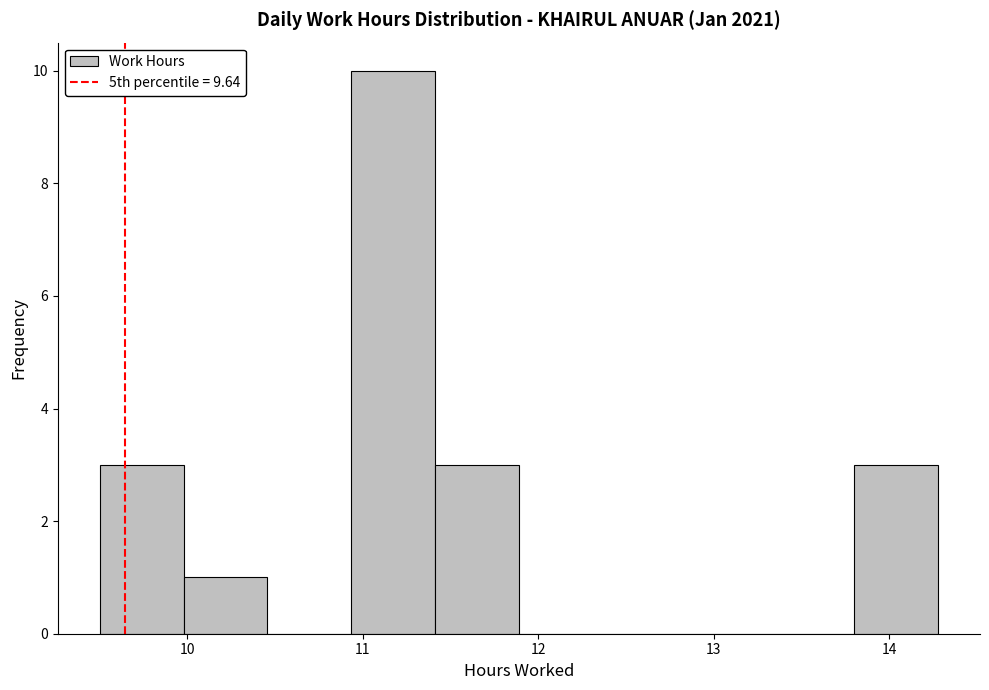

Reading left to right, transcribe this chart: for each bar, give the range it covers on the x-axis and its height. Neither the bar edges nor the heights are printed on the chart, so give them approximately, as read against the axes.

9.5 to 10.0: 3
10.0 to 10.5: 1
10.5 to 10.9: 0
10.9 to 11.4: 10
11.4 to 11.9: 3
11.9 to 12.4: 0
12.4 to 12.8: 0
12.8 to 13.3: 0
13.3 to 13.8: 0
13.8 to 14.3: 3